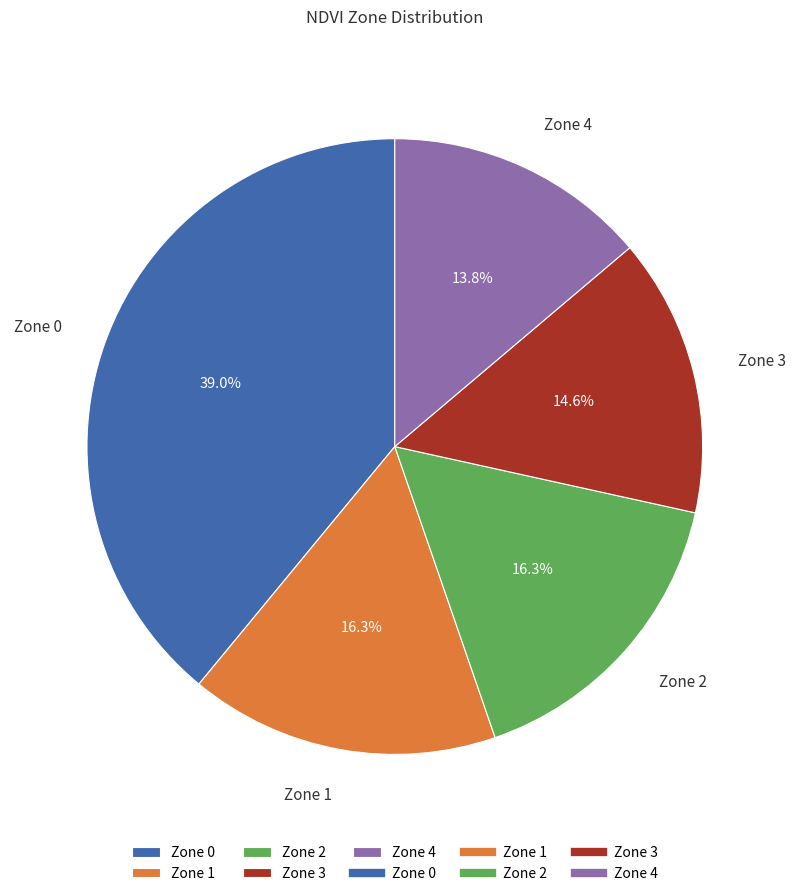

Approximately how many times larger is the value at Zone 1 compared to Zone 4?

1.2